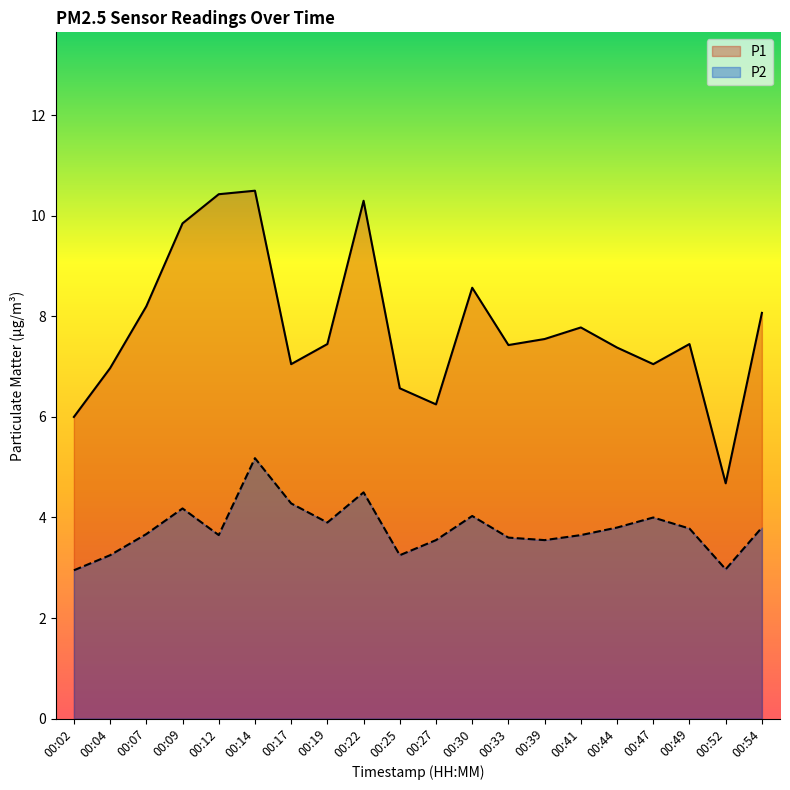

True or false: P2 has more than 0 points higher than both neighbors.

True